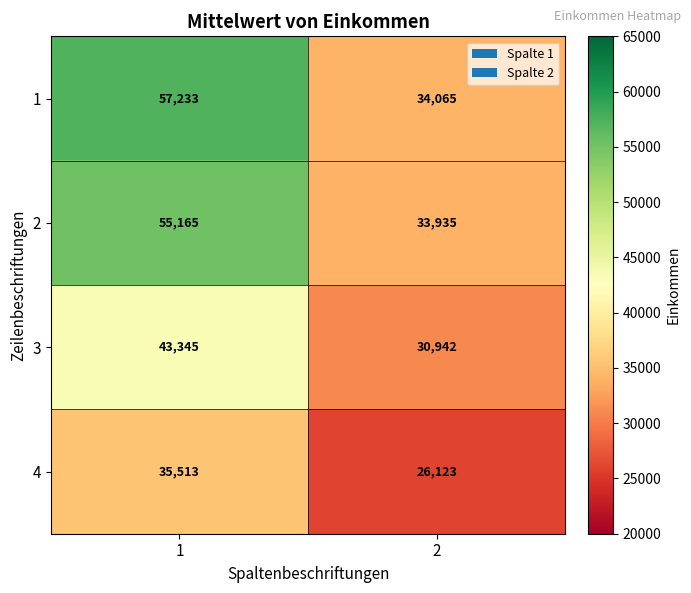

What is the total value across all series at 1?

191256